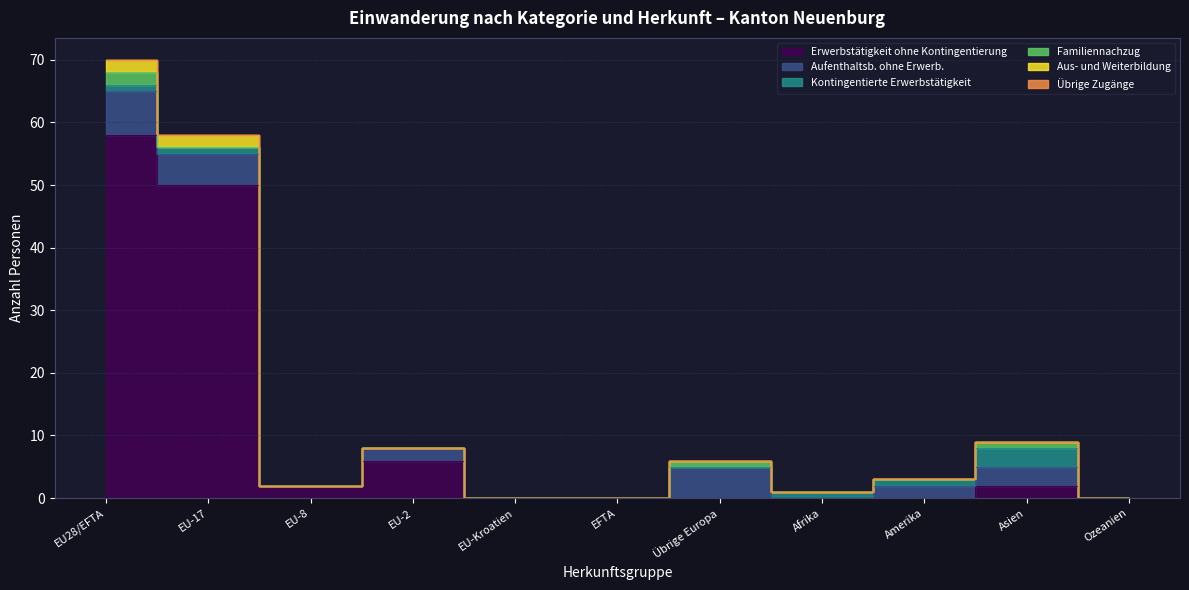

What is the difference between the Aufenthaltsb. ohne Erwerb. values at EU-8 and EU28/EFTA?

7